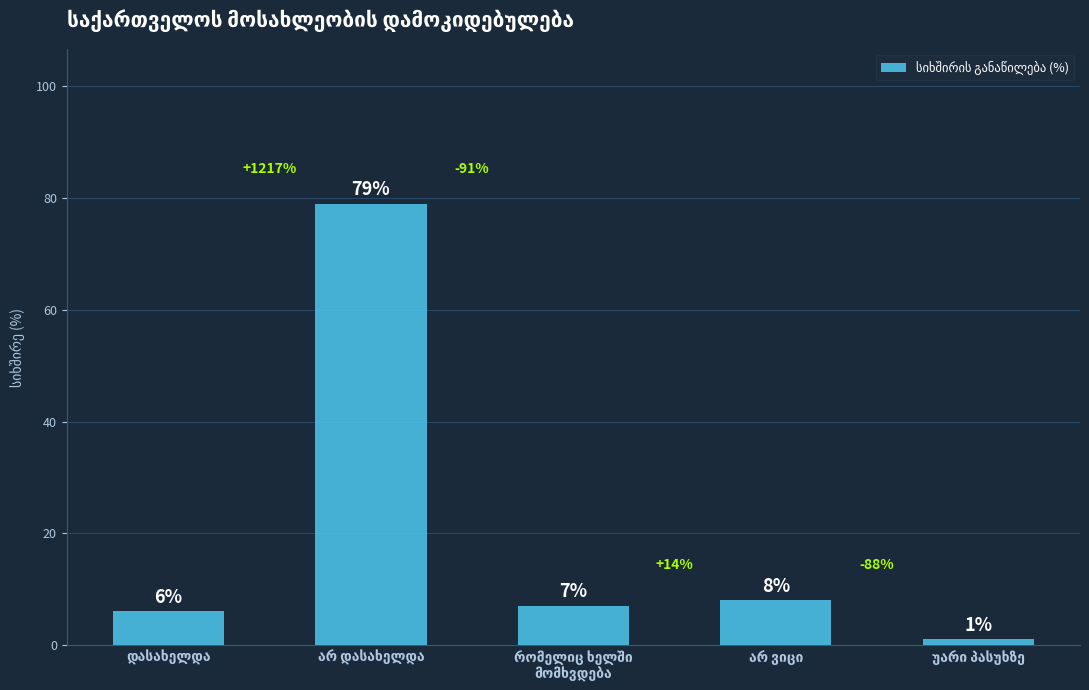

What is the difference between the second highest and second lowest values?

2